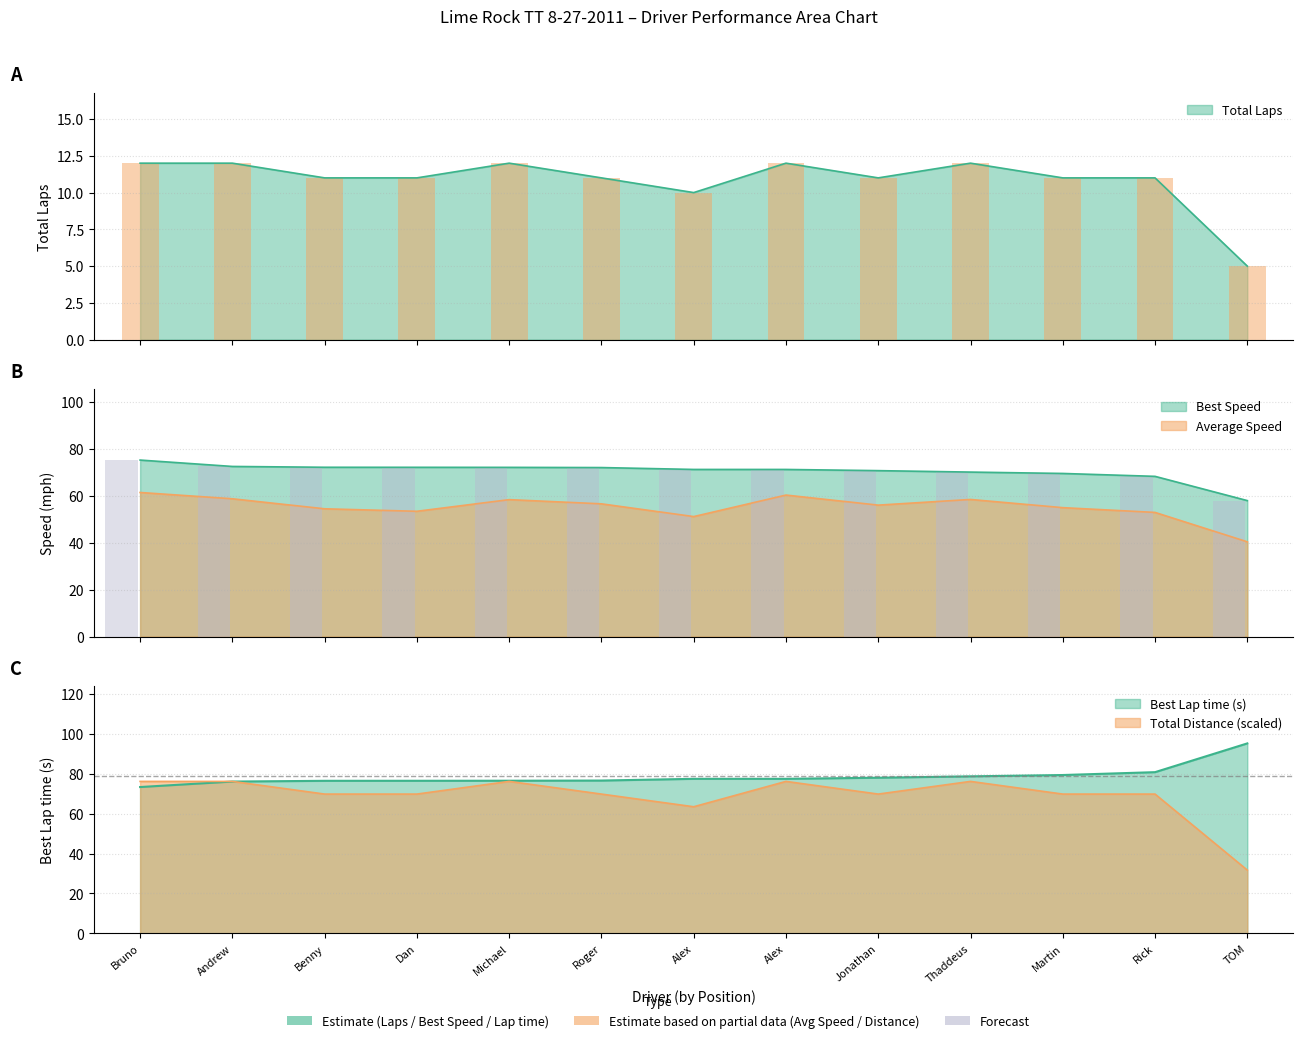

What is the sum of all Average Speed values?

716.6